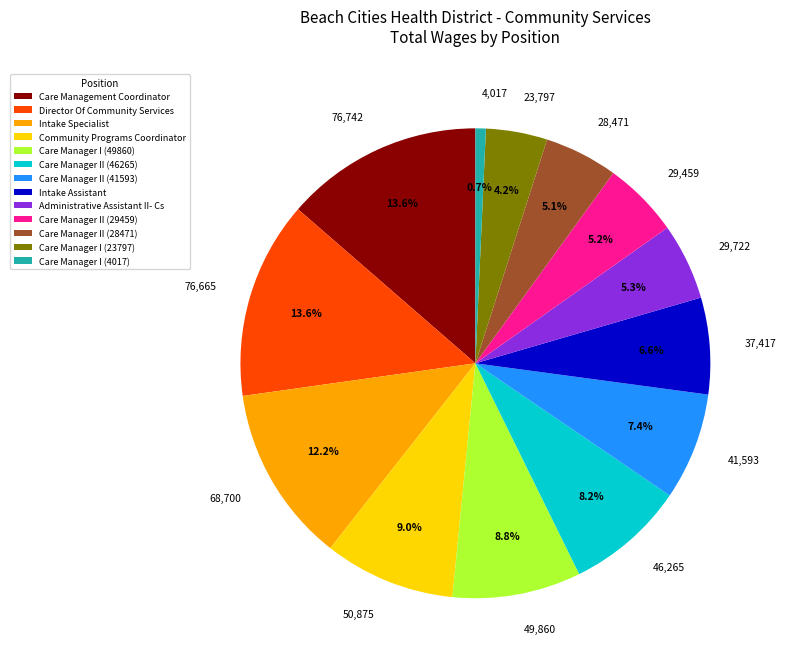

Which slice is the smallest?

Care Manager I (4017)